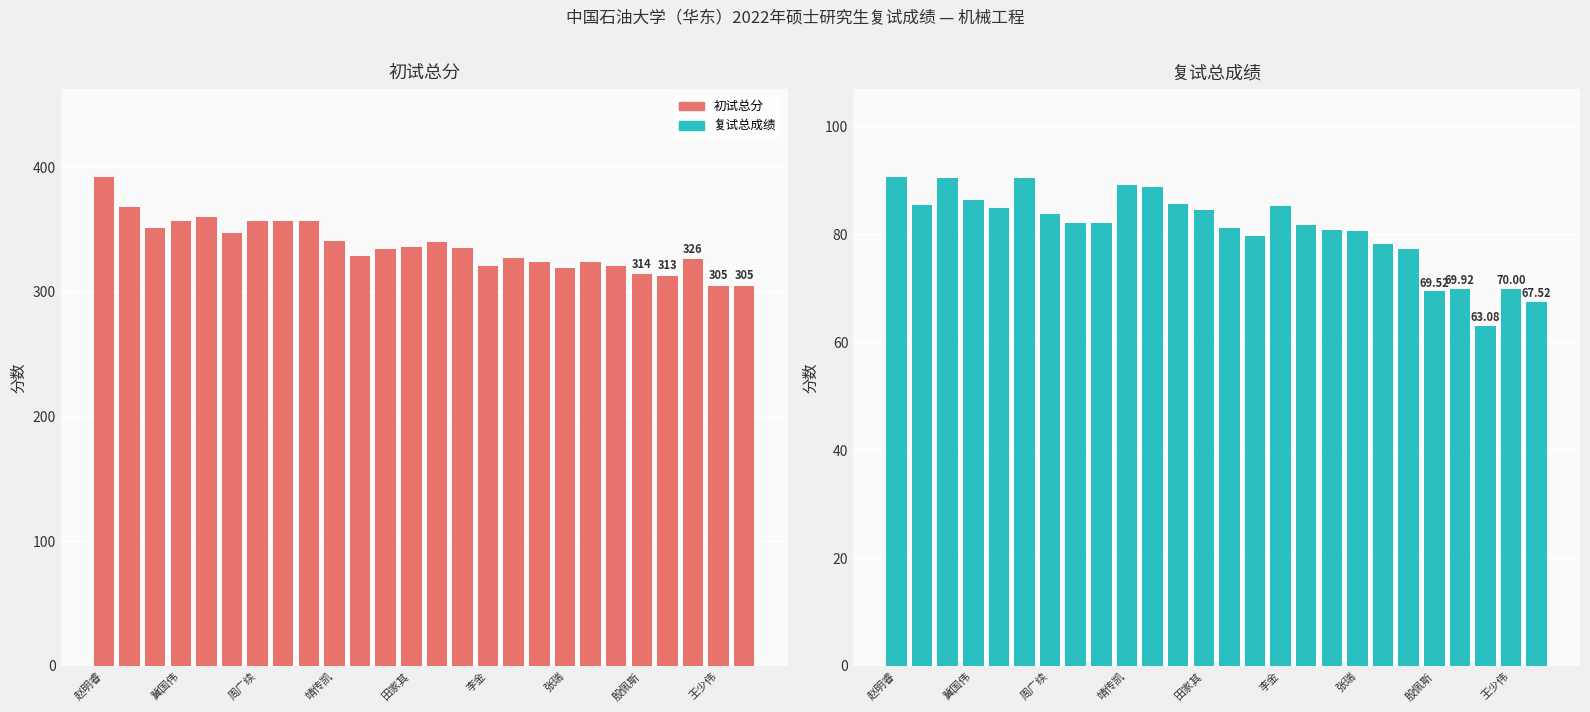

Where does the 复试总成绩 series first go above 82?

赵明睿